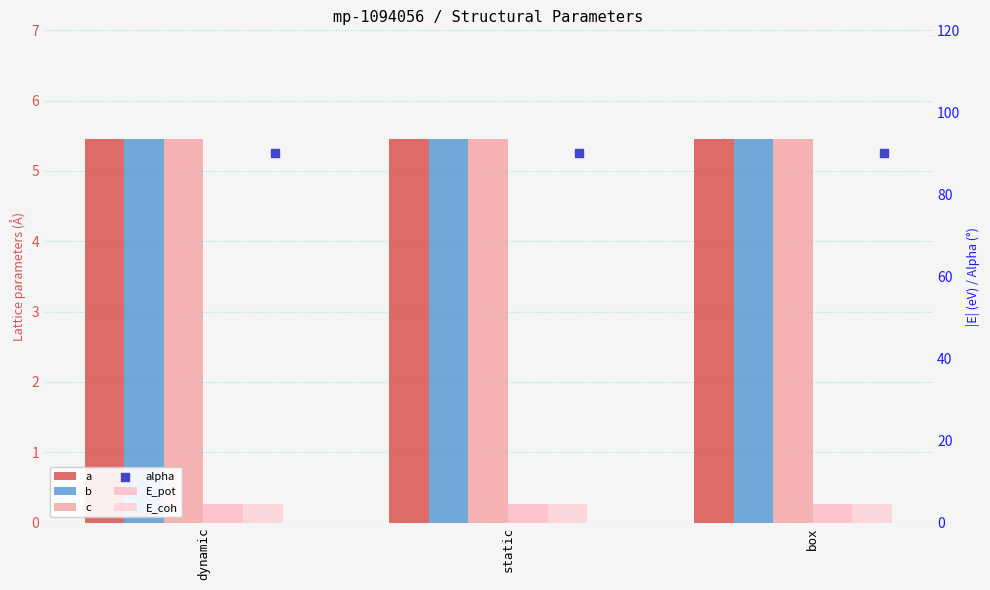

At how many categories does at least one series exceed 88?

3